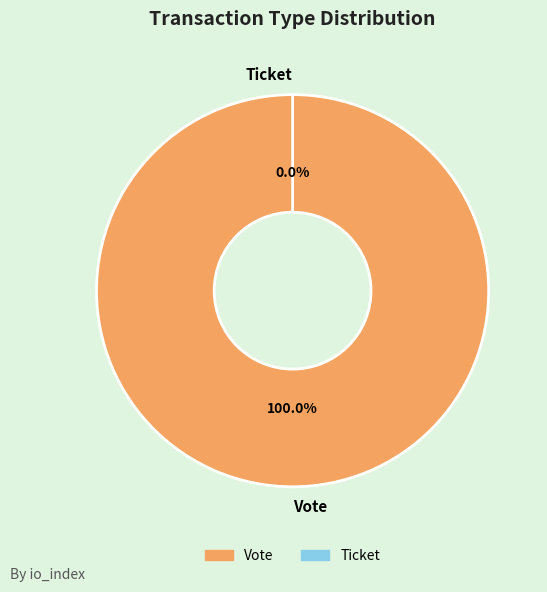

To the nearest percent, what is the combined percentage of Vote and Ticket?

100%